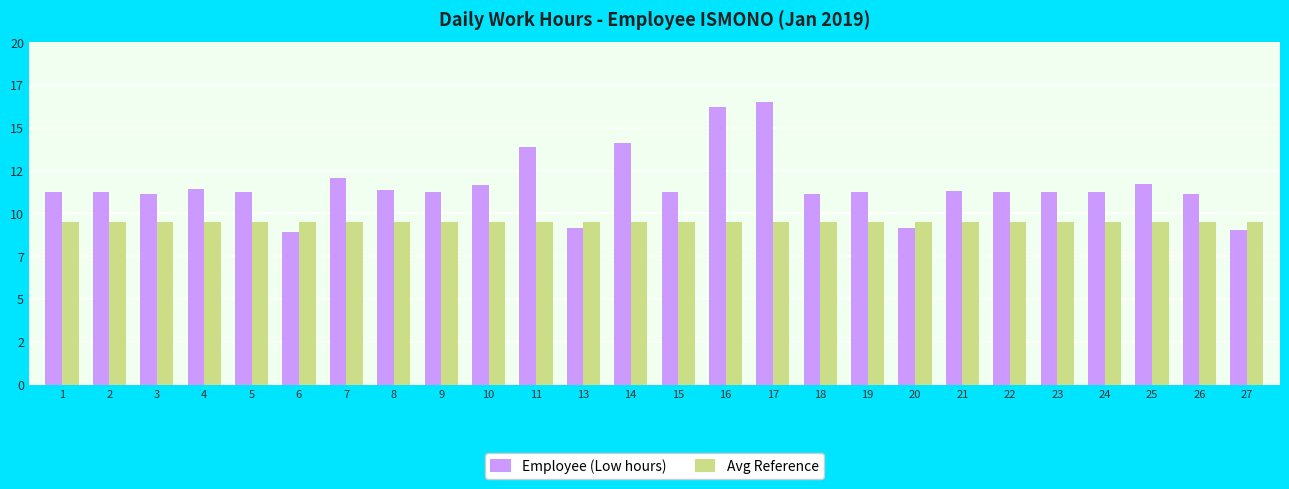

What are all the series names shown in the legend?

Employee (Low hours), Avg Reference